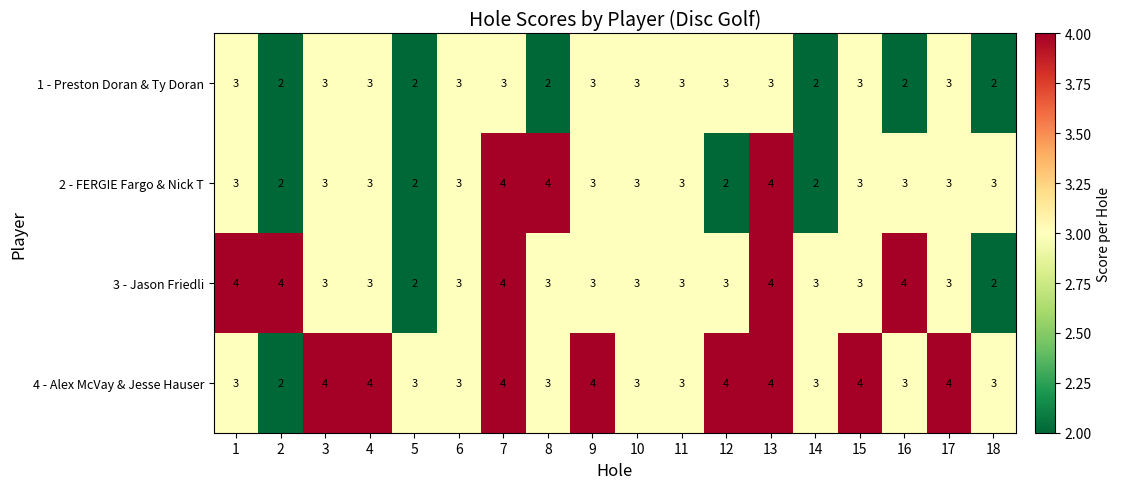

Rank the series by their average value, from lowest to highest.

1 - Preston Doran & Ty Doran, 2 - FERGIE Fargo & Nick T, 3 - Jason Friedli, 4 - Alex McVay & Jesse Hauser